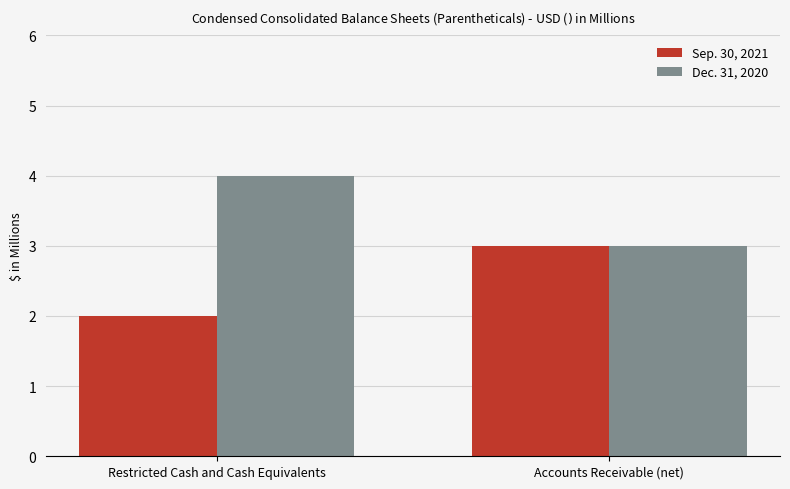

List the series in order of their peak value, lowest first.

Sep. 30, 2021, Dec. 31, 2020